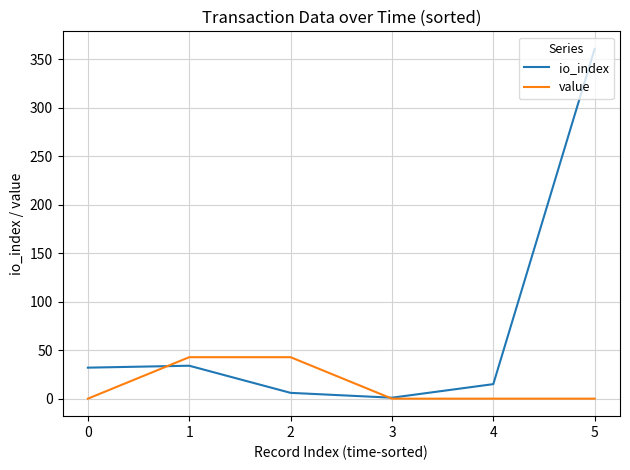

Is the value of value at 2 greater than the value of io_index at 3?

Yes